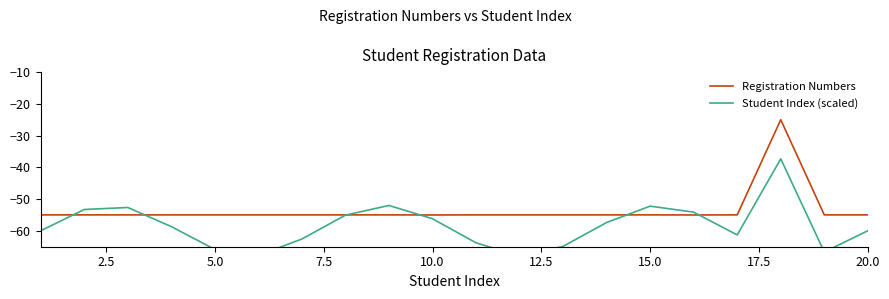

Which series has the widest spread of values?

Student Index (scaled)